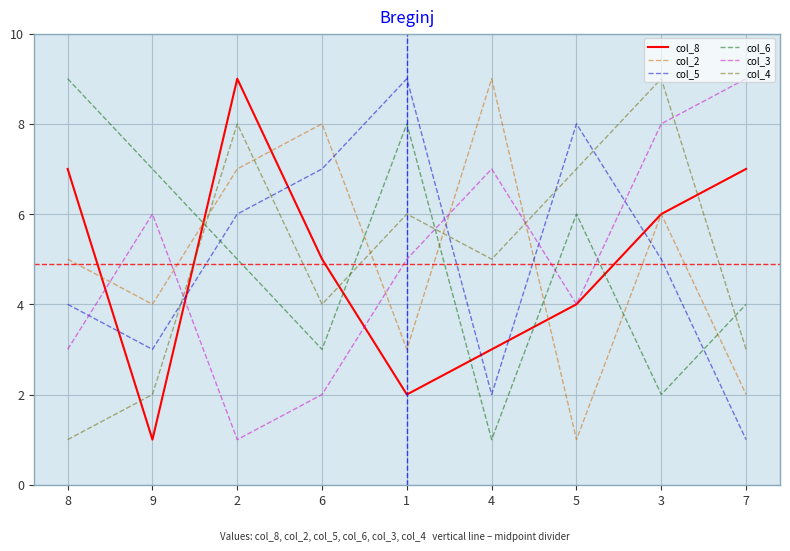

Rank the categories by col_2 value from lowest to highest.

5, 7, 1, 9, 8, 3, 2, 6, 4